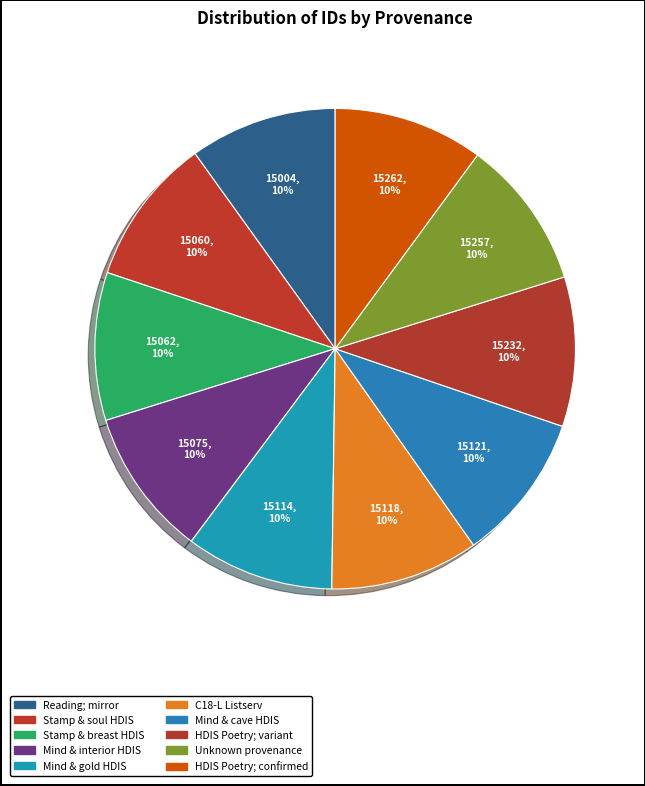

Count the number of slices in the pie.

10